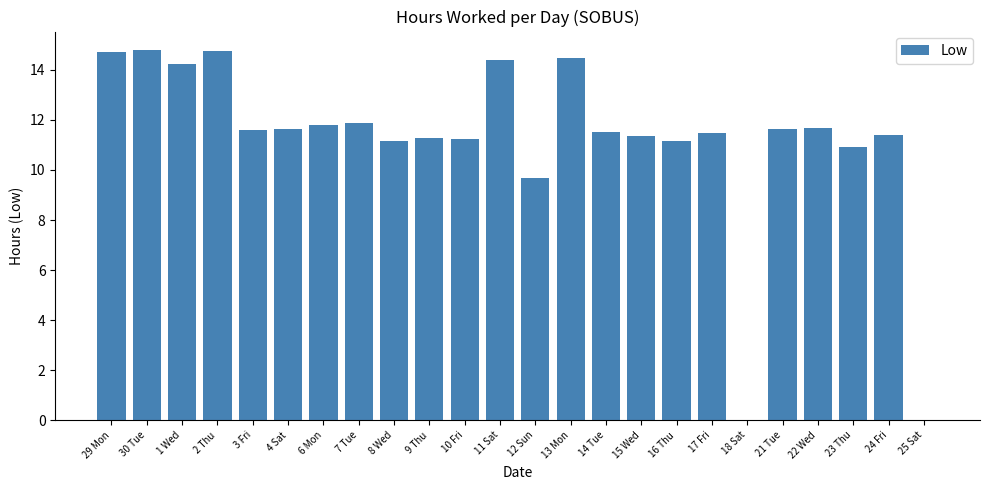

Which has a higher value, 13 Mon or 22 Wed?

13 Mon